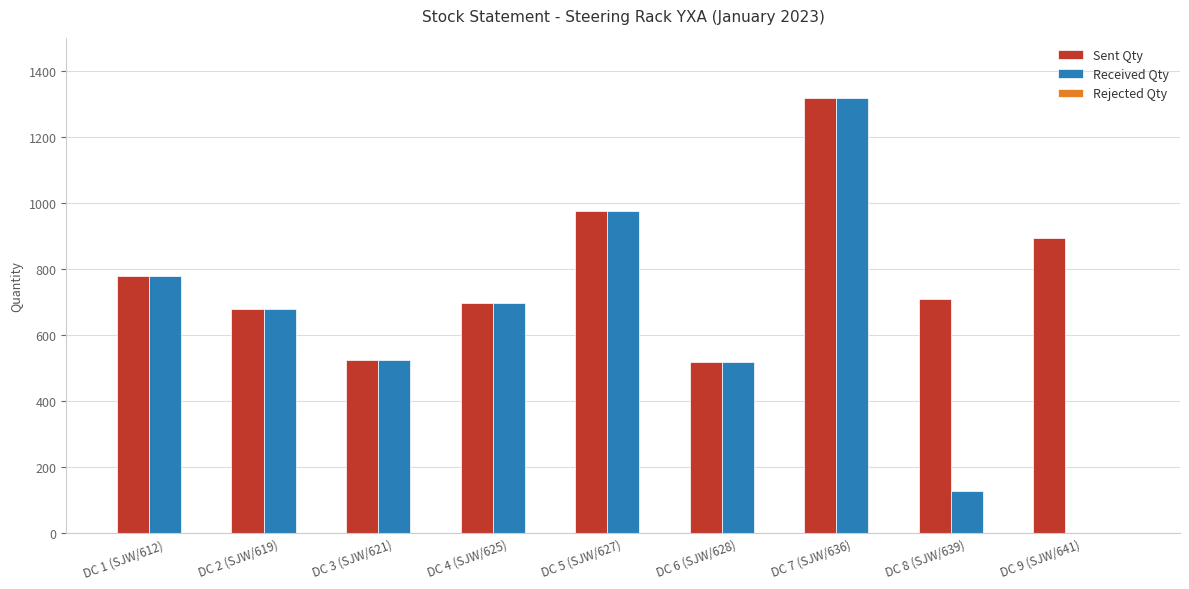

Which series has the largest total across all categories?

Sent Qty